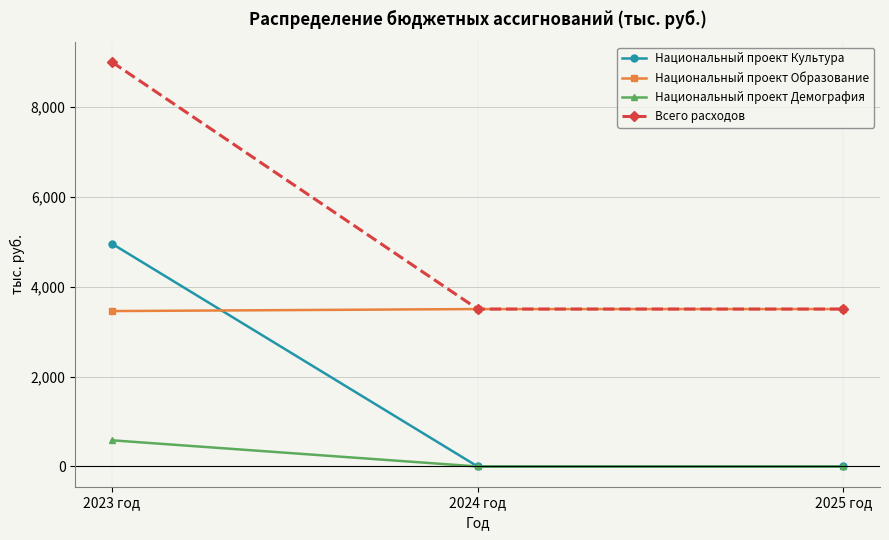

What is the difference between the maximum and minimum values in the Национальный проект Культура series?

4953.1